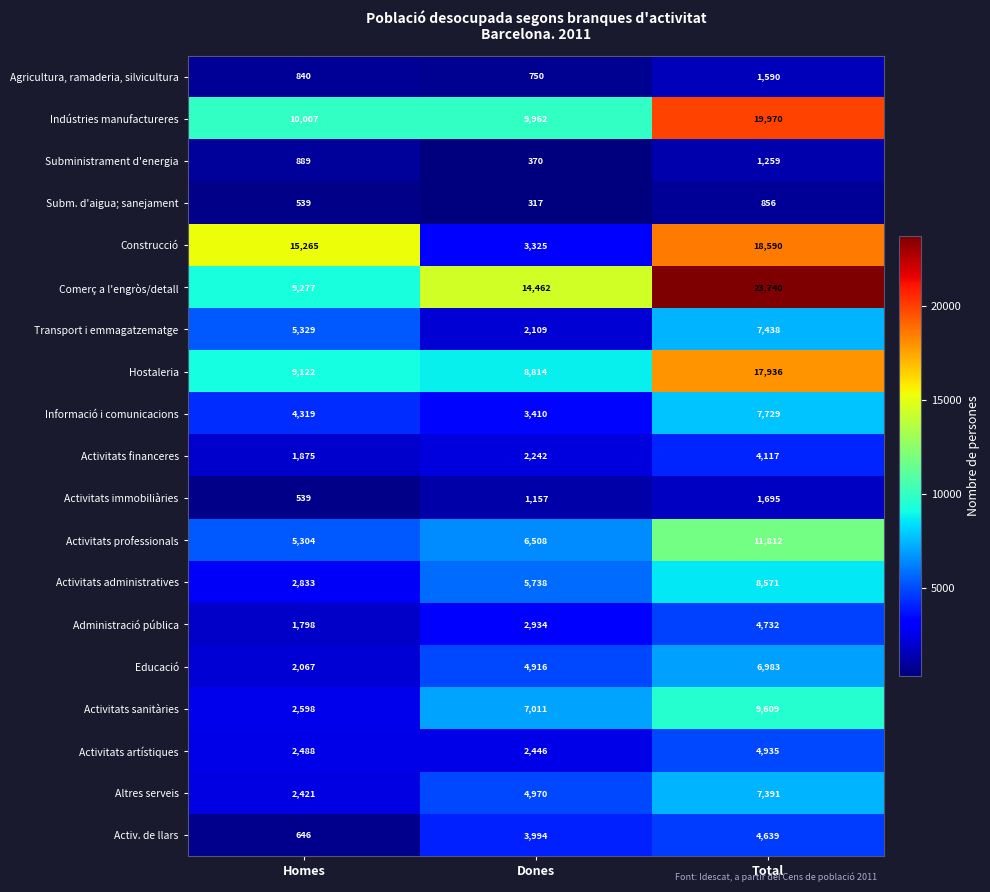

At which label is Construcció closest to 10957?

Homes